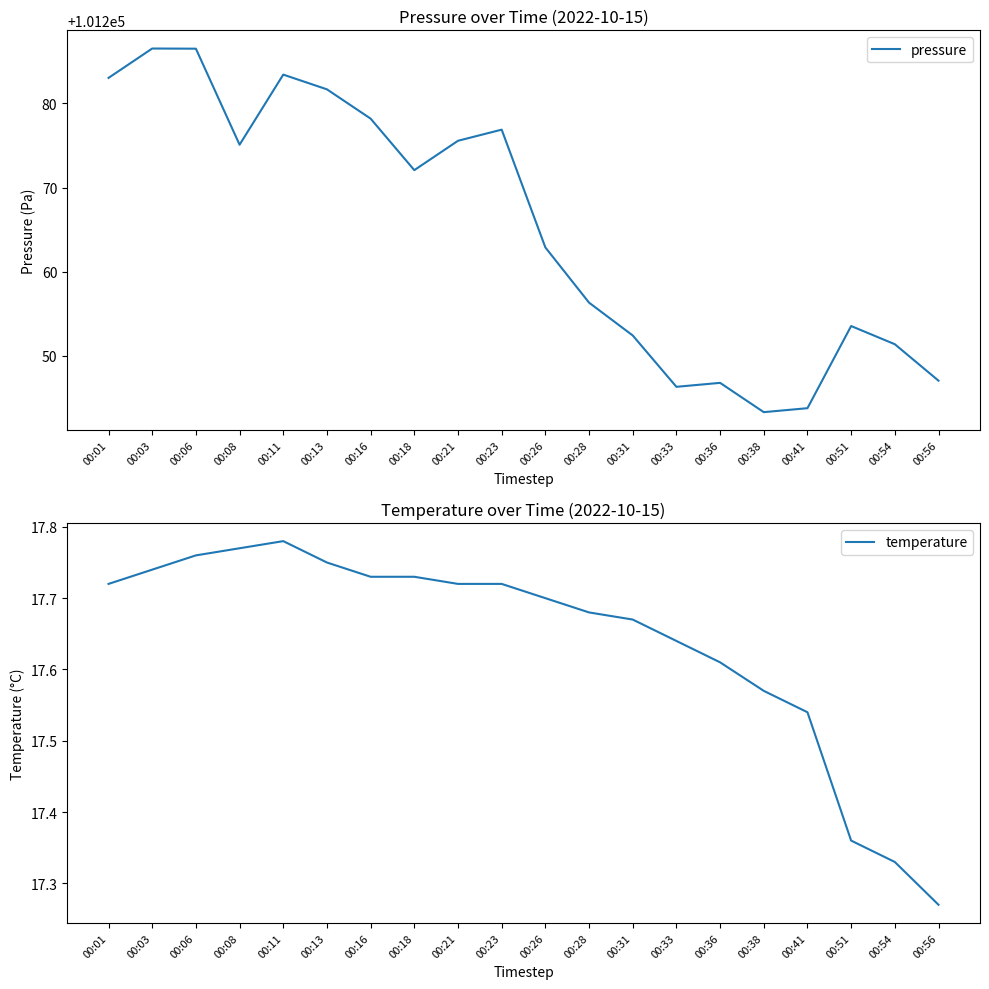

Reading left to right, extract all data points from this chart.

pressure: 101283.0	101286.5	101286.5	101275.1	101283.4	101281.7	101278.2	101272.1	101275.6	101276.9	101262.9	101256.3	101252.4	101246.3	101246.8	101243.3	101243.8	101253.6	101251.4	101247.1
temperature: 17.7	17.7	17.8	17.8	17.8	17.8	17.7	17.7	17.7	17.7	17.7	17.7	17.7	17.6	17.6	17.6	17.5	17.4	17.3	17.3